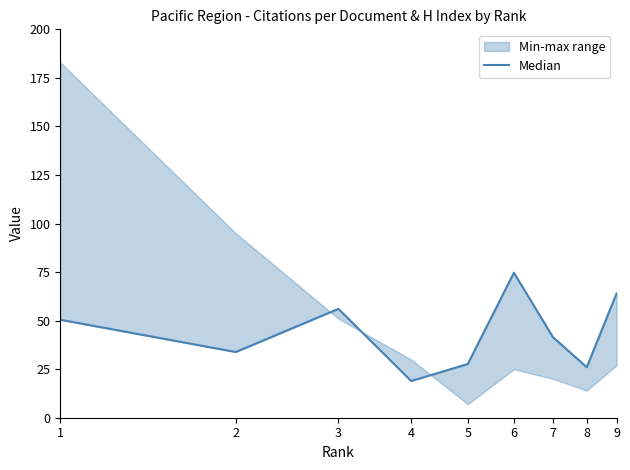

Which has a higher value, 5 or 3?

3